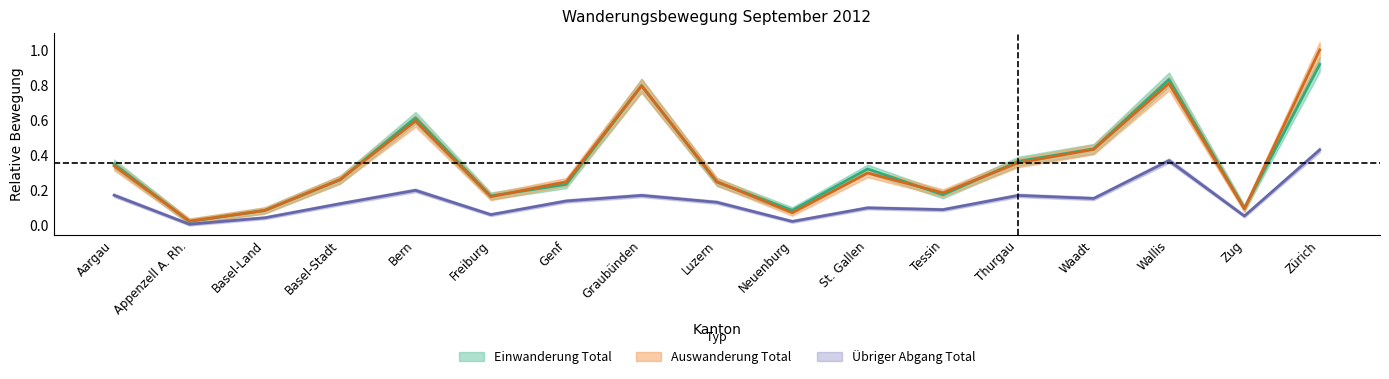

At which category does Einwanderung Total reach its first local peak?

Bern